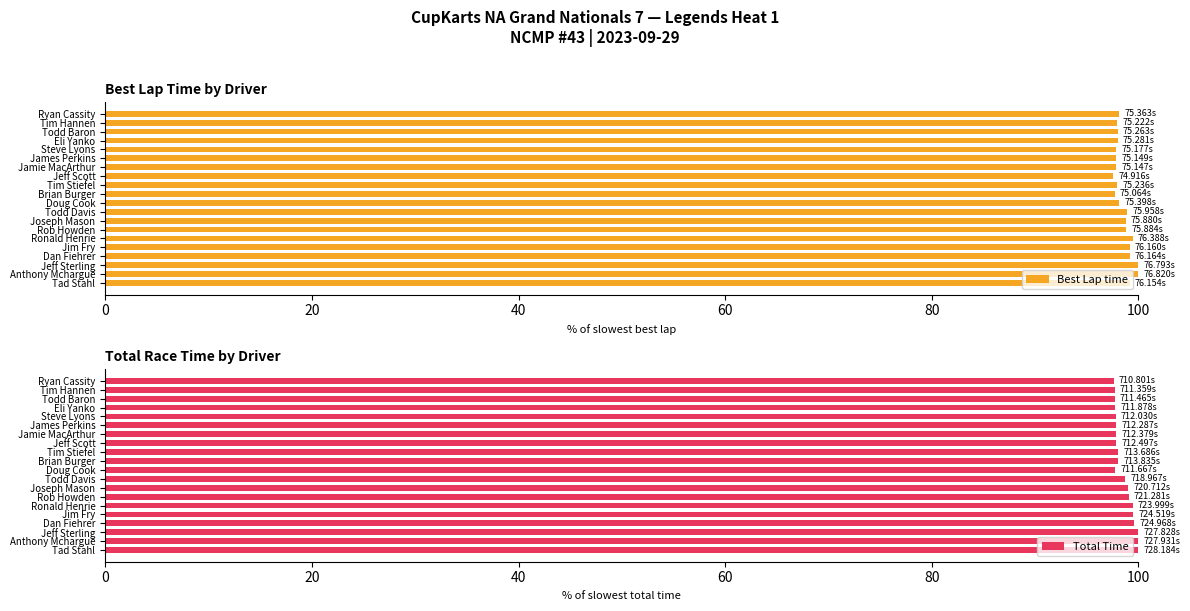

At how many categories does at least one series exceed 97?

20